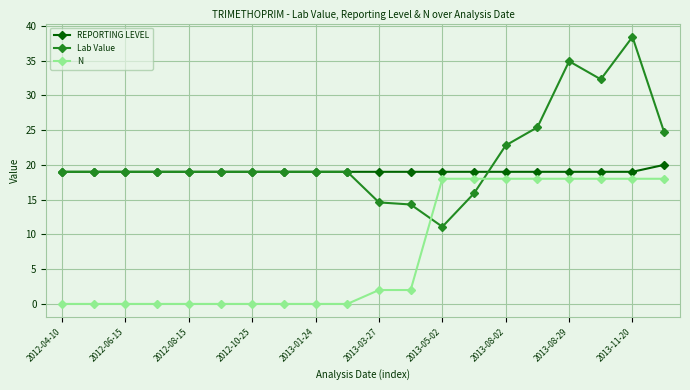

What are all the series names shown in the legend?

REPORTING LEVEL, Lab Value, N